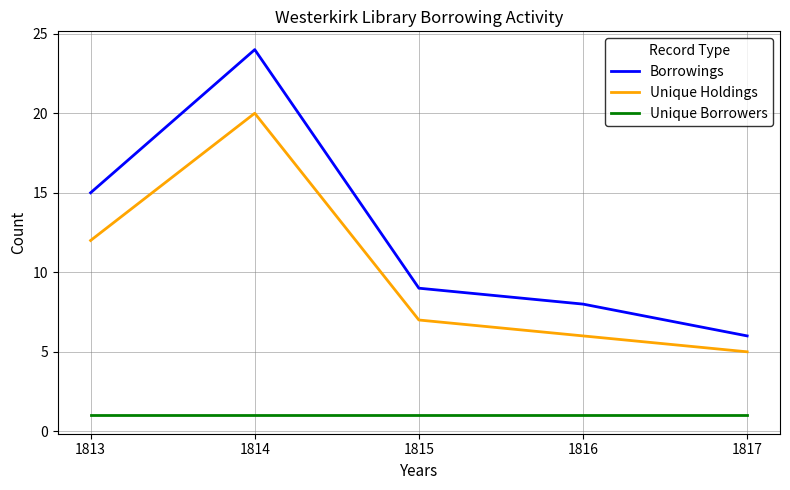

What is the smallest value displayed?

1